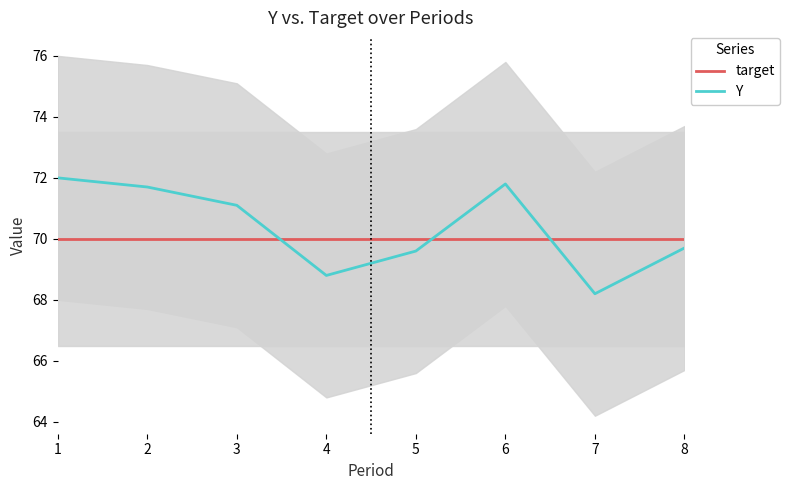

What is the total value across all series at 5?

139.6